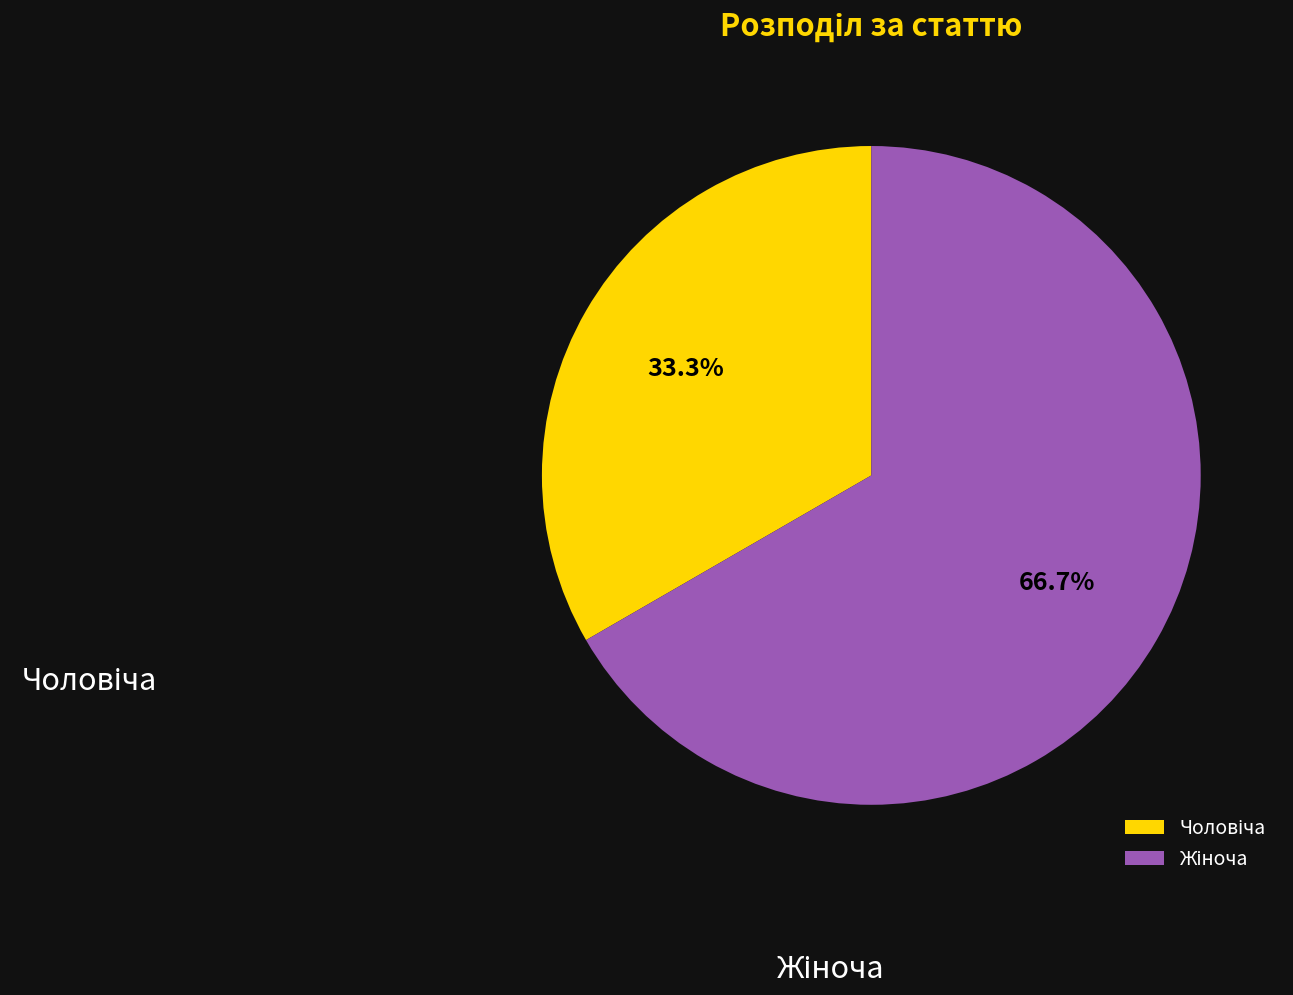

Is there any slice that represents more than half of the pie?

Yes